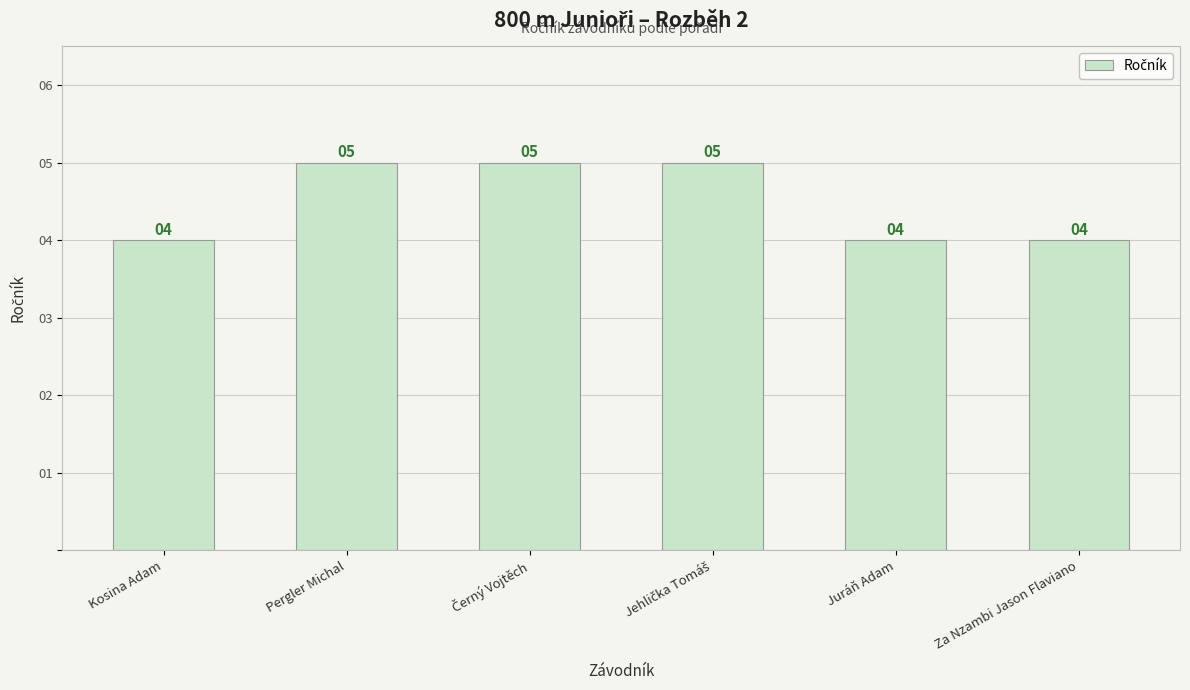

What is the smallest value displayed?

4